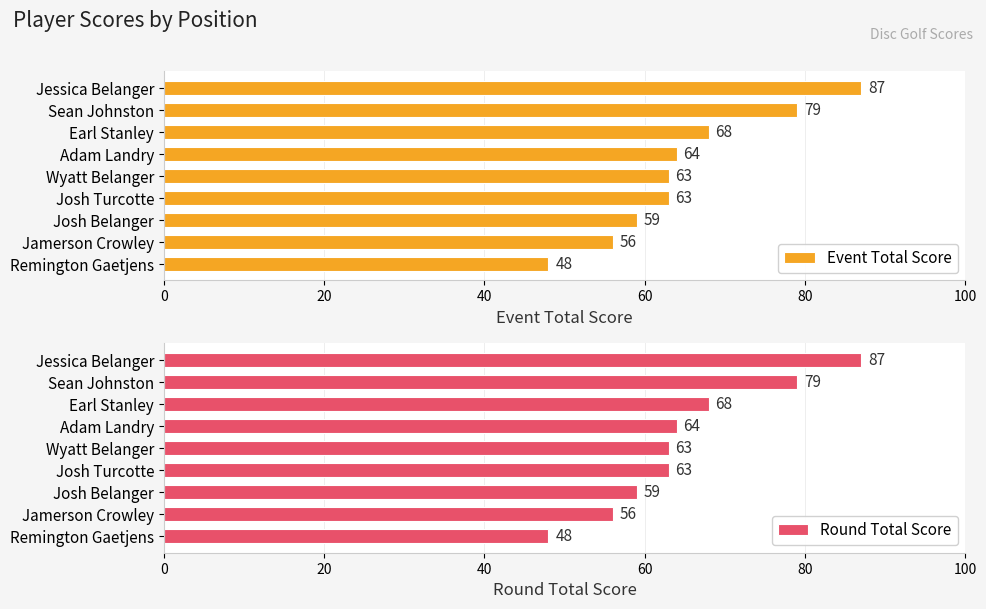

Is it true that Event Total Score equals 59 at Josh Belanger?

True